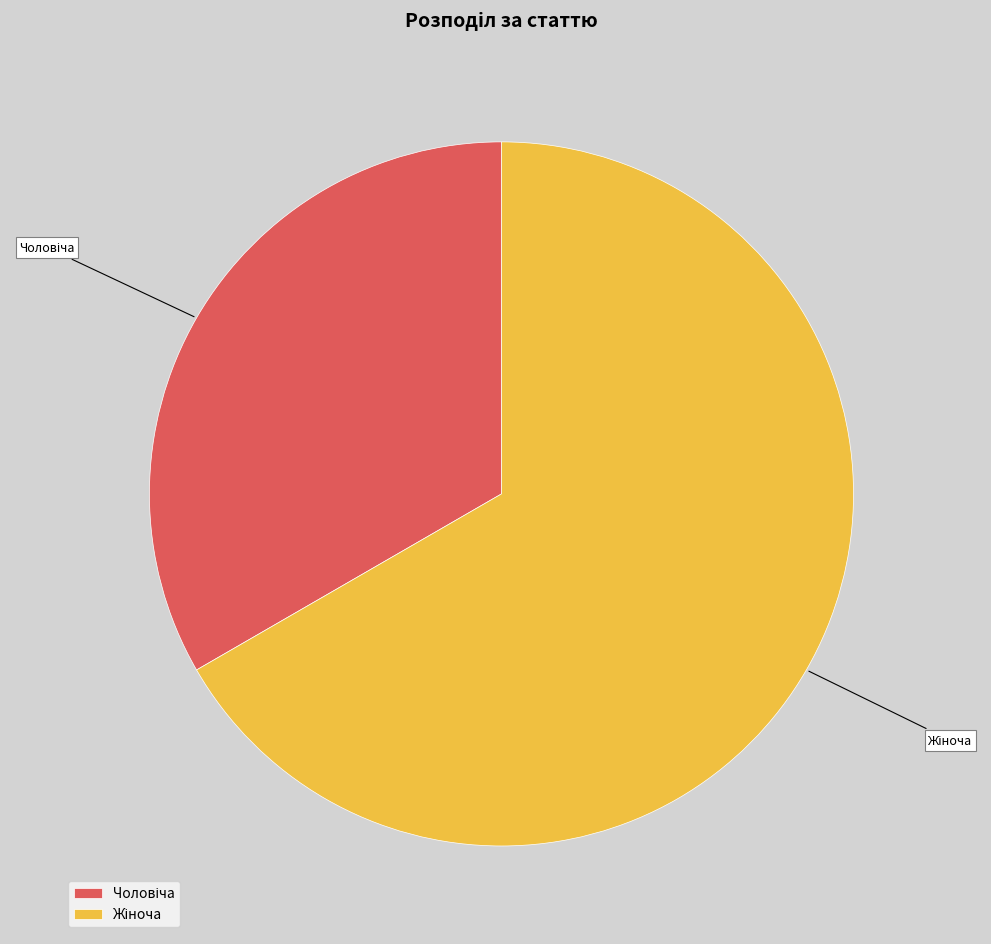

Does any single category account for the majority?

Yes